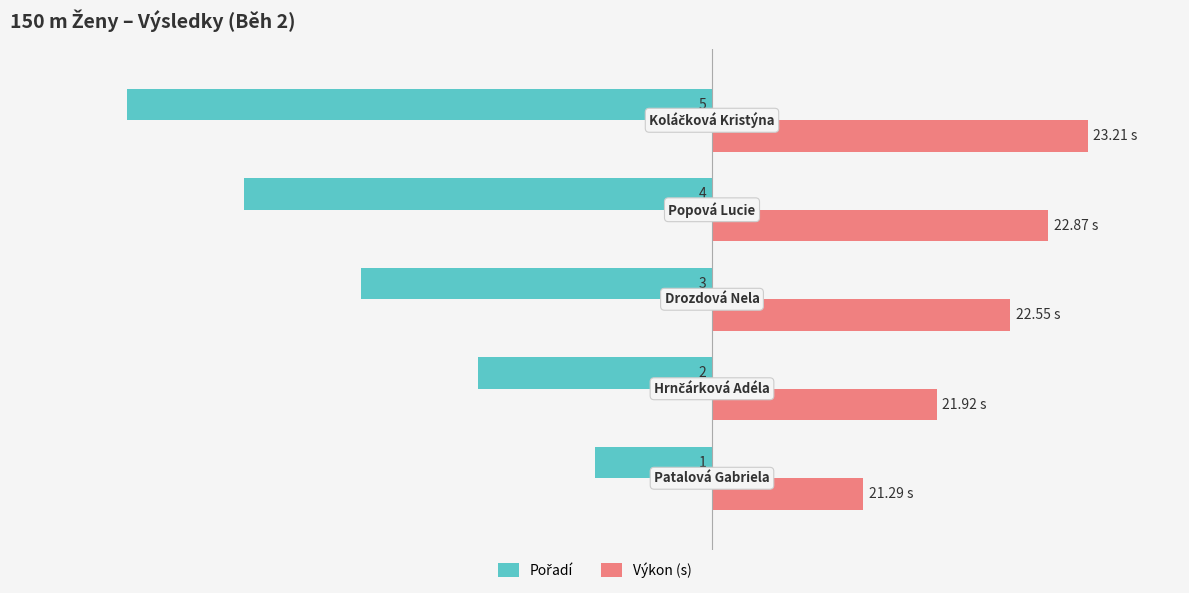

Which series has the largest total across all categories?

Výkon (s)